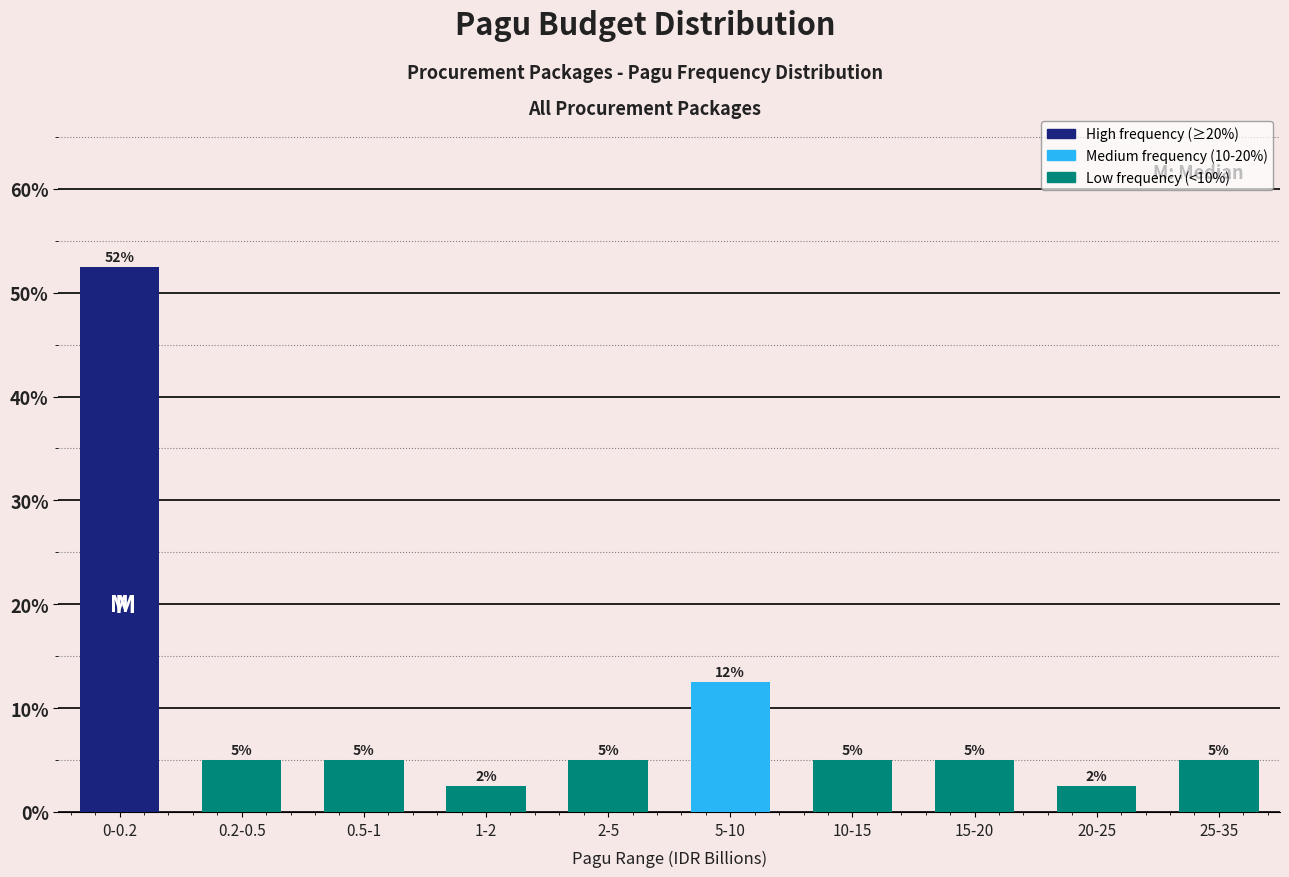

What is the difference between the maximum and minimum values?

50.0